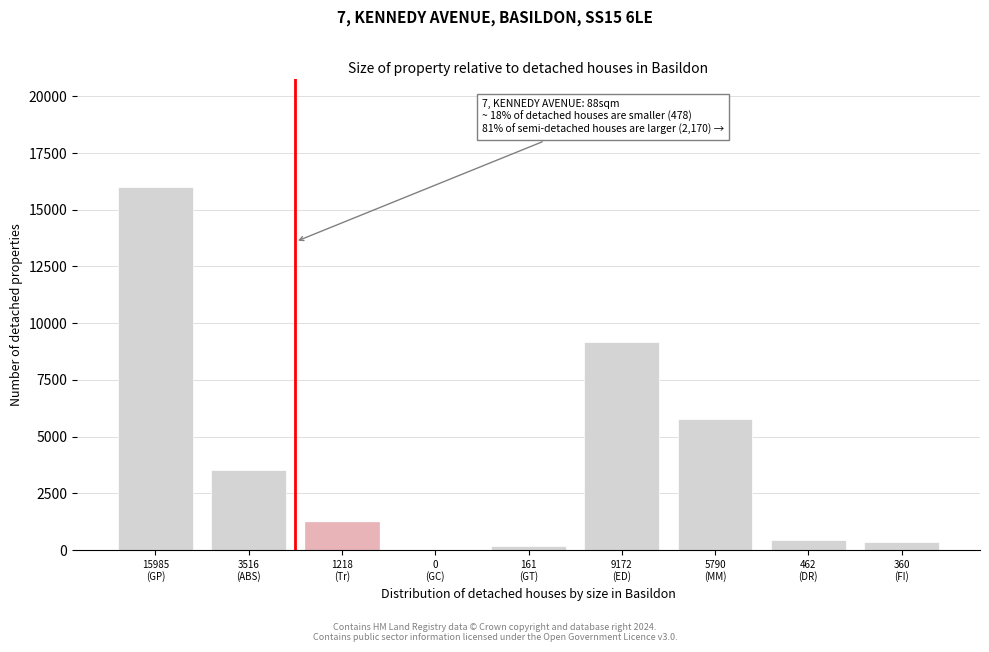

What is the sum of all values?

36667.9